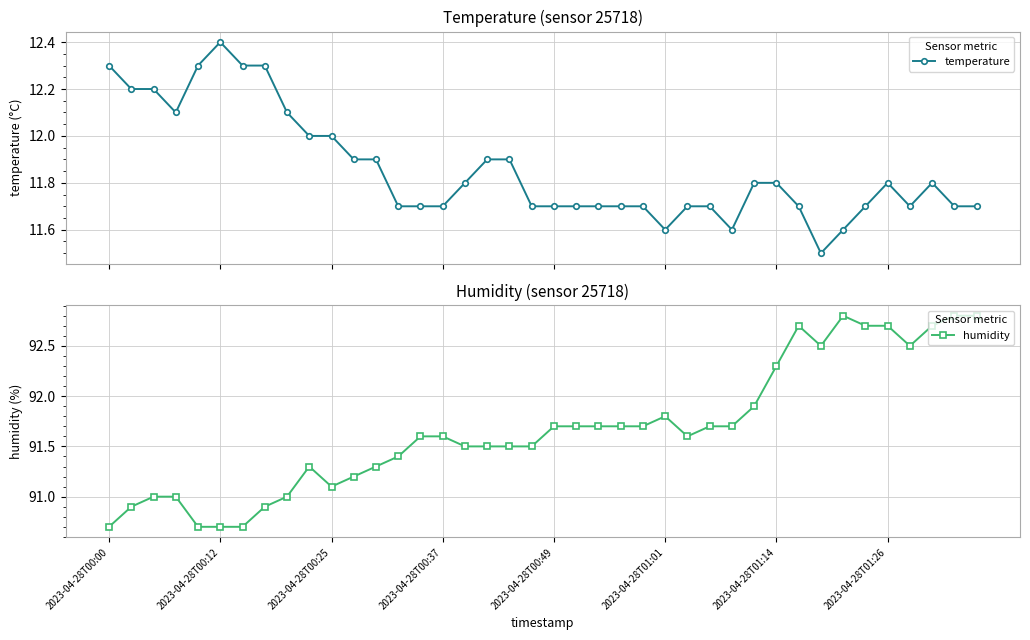

True or false: temperature and humidity cross at least once.

False